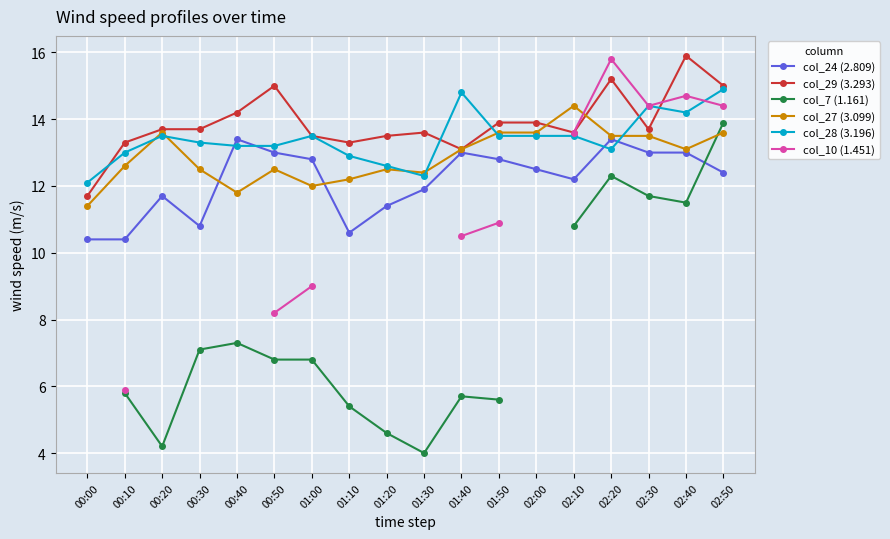

What are all the series names shown in the legend?

col_24 (2.809), col_29 (3.293), col_7 (1.161), col_27 (3.099), col_28 (3.196), col_10 (1.451)